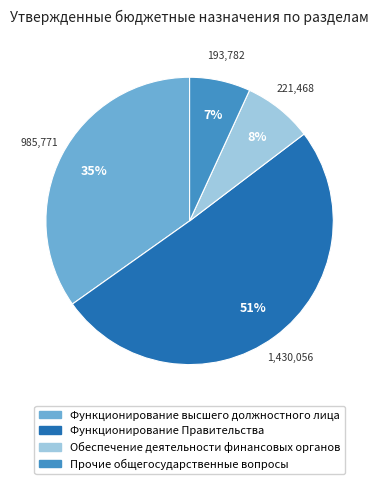

How many slices are in this pie chart?

4